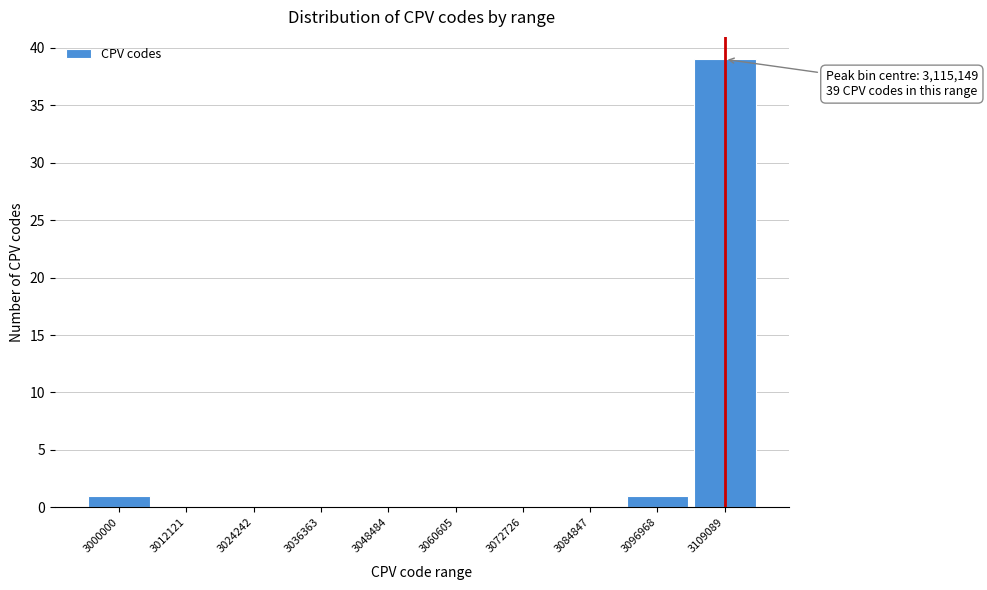

Reading left to right, list all the values displayed in this chart.

3000000=1	3012121=0	3024242=0	3036363=0	3048484=0	3060605=0	3072726=0	3084847=0	3096968=1	3109089=39